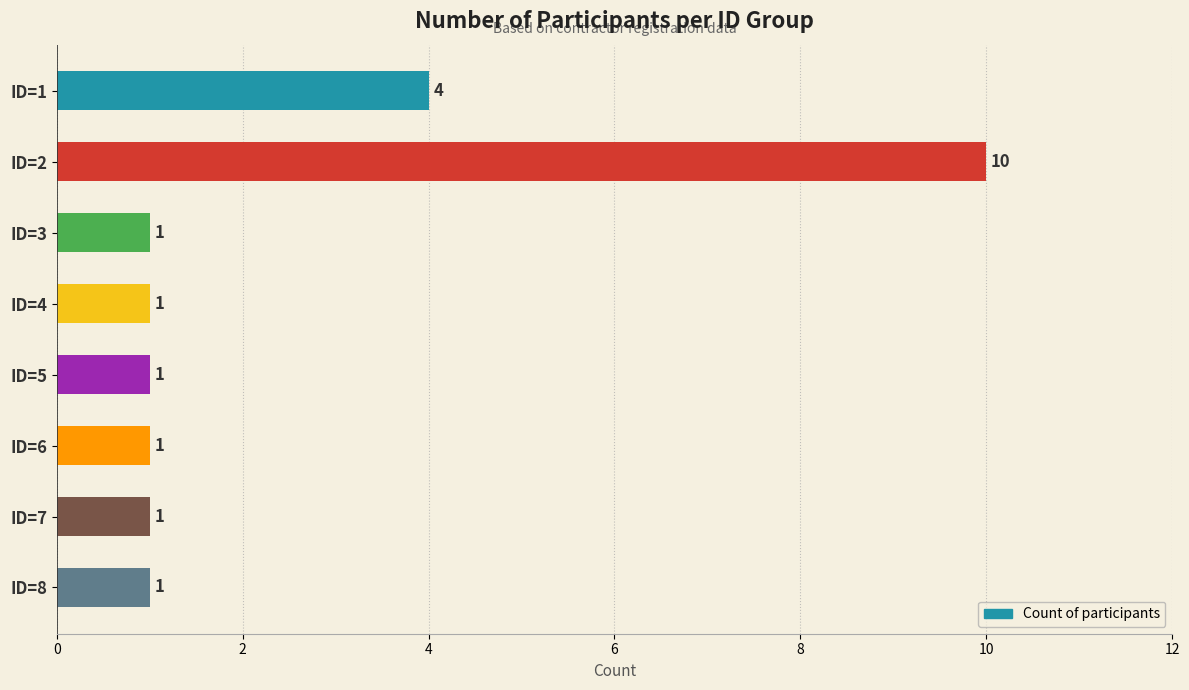

Reading bottom to top, what are all the values shown in this chart?

1	1	1	1	1	1	10	4